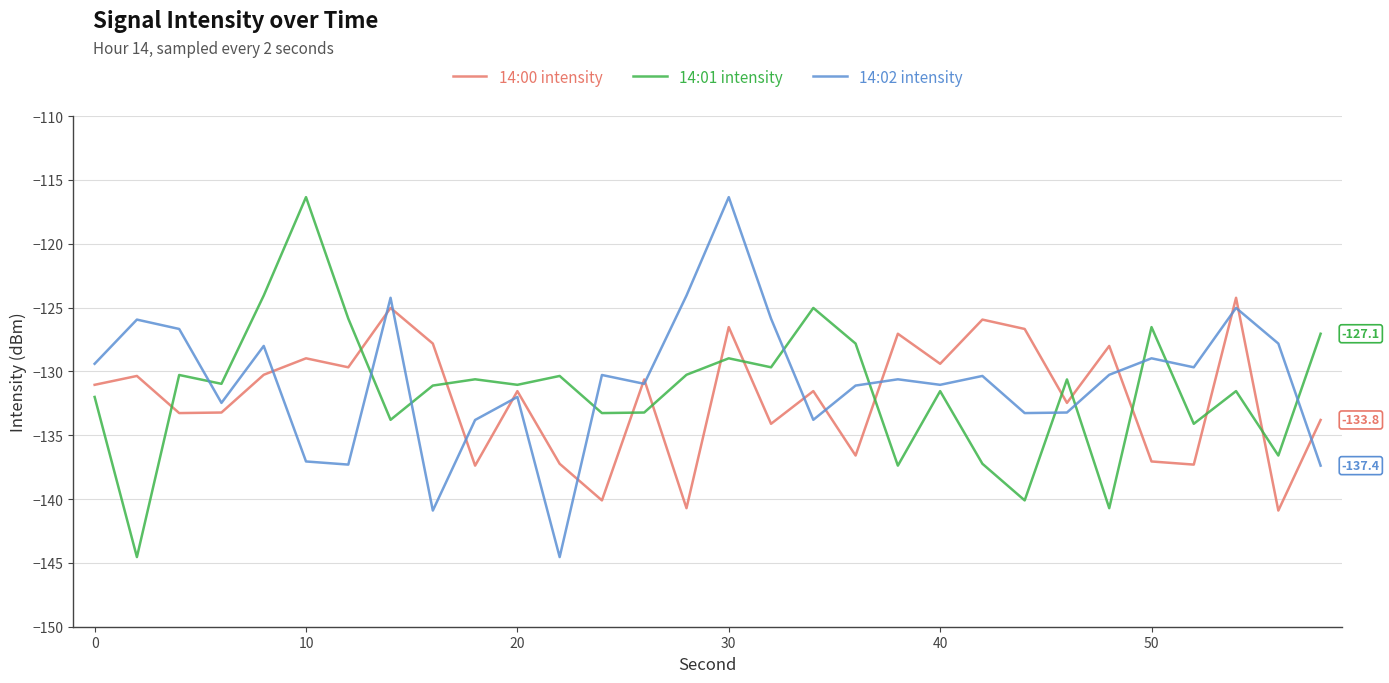

What is the minimum value for 14:01 intensity?

-144.5